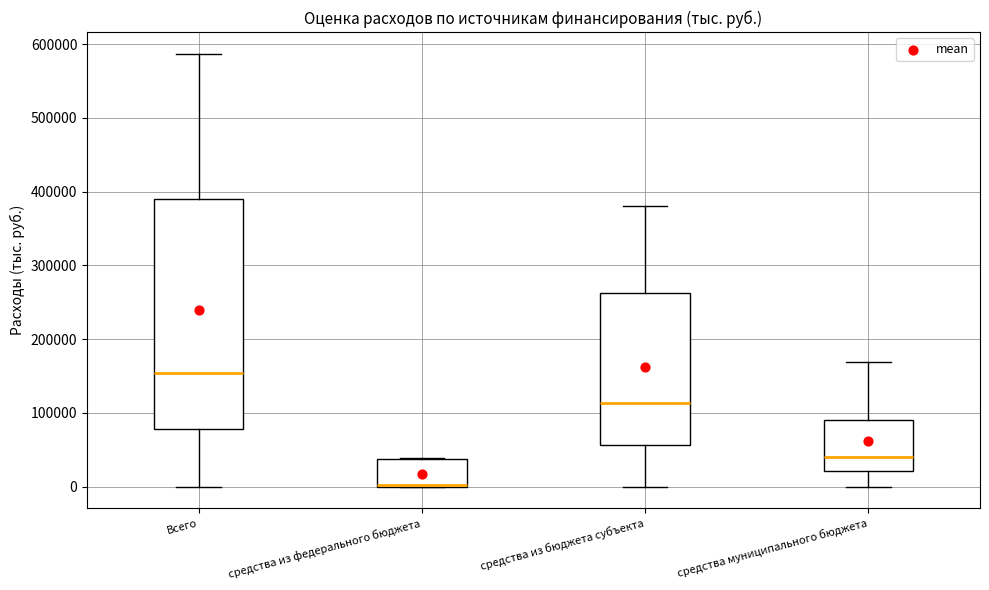

Where is the upper edge of the box for средства из федерального бюджета on the y-axis? The values are not printed on the chart, so give them approximately, as read against the axis.

40000